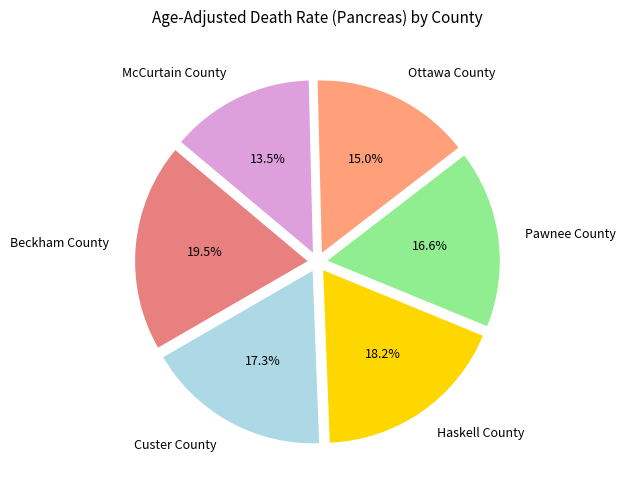

What is the ratio of the value at Beckham County to the value at Pawnee County?

1.2